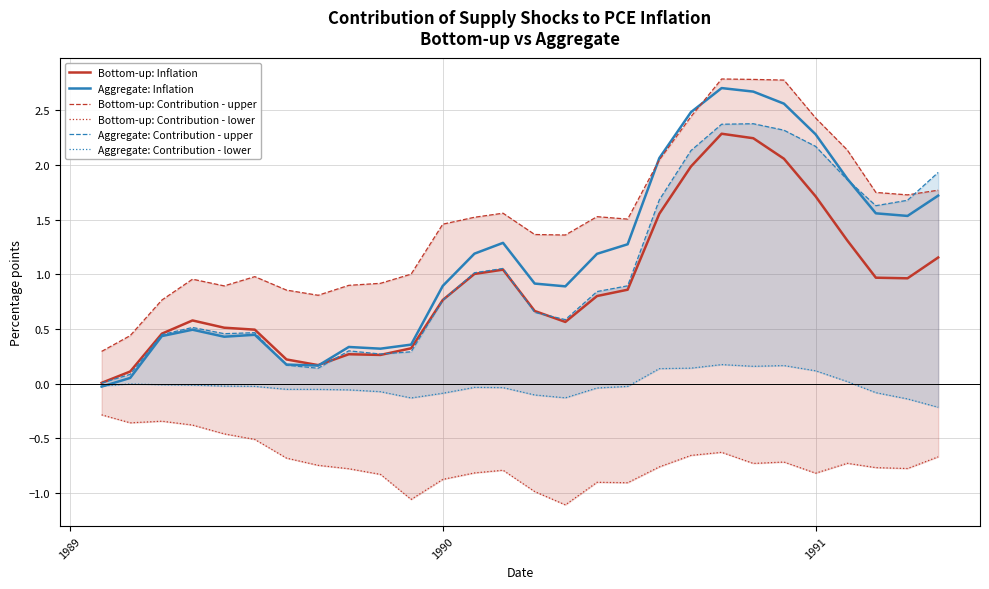

True or false: Aggregate: Contribution - upper and Bottom-up: Inflation cross at least once.

True